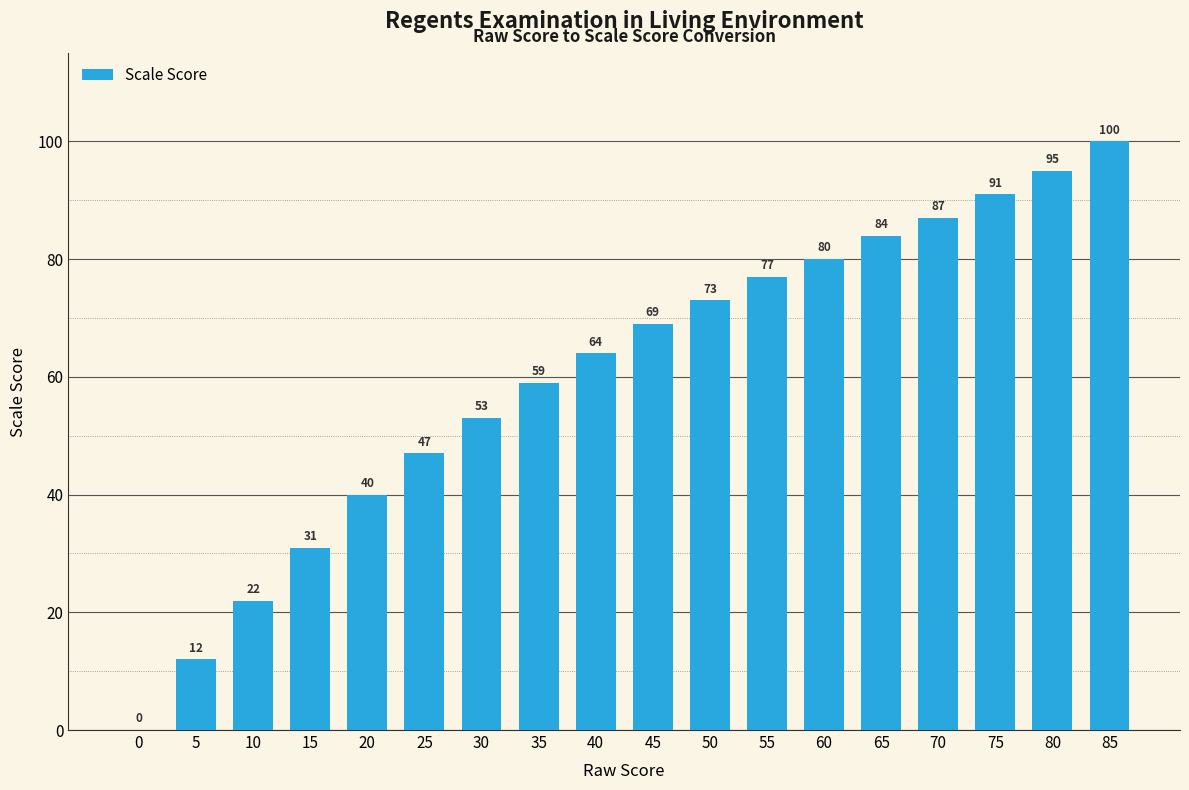

Where is the data nearest to the value 50?

25